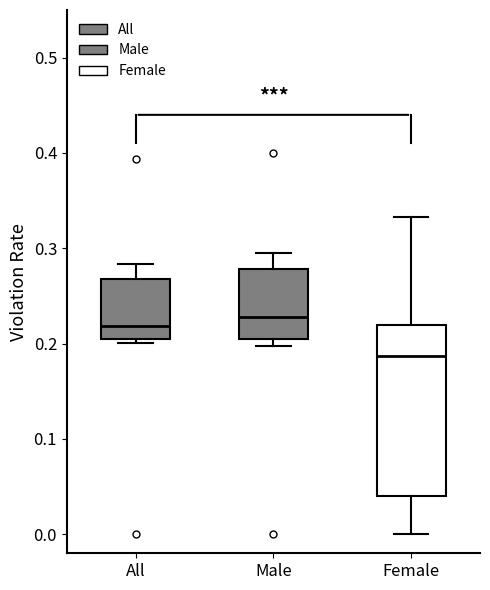

Reading left to right, transcribe this box plot: for each box, give where its median line is, the range the box spans, and where its two whiskers end, as read against the y-axis. The values are not printed on the chart, so give them approximately, as read against the axis.

All: median 0.22, box 0.21 to 0.27, whiskers 0.20 to 0.28
Male: median 0.23, box 0.20 to 0.28, whiskers 0.20 (just below the box's lower edge) to 0.30
Female: median 0.19, box 0.04 to 0.22, whiskers 0.00 to 0.33